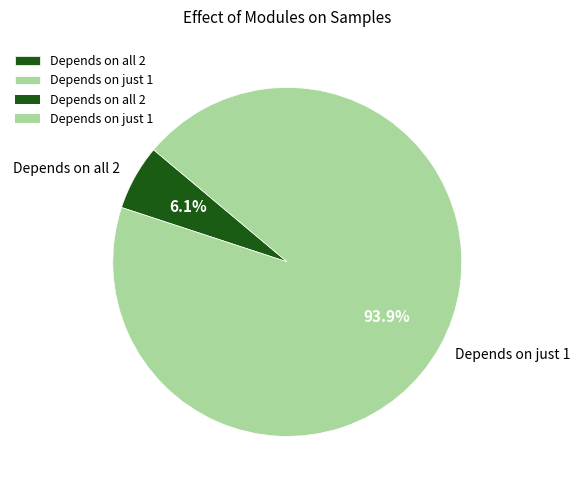

To the nearest percent, what is the difference between the largest and smallest slice percentages?

88%